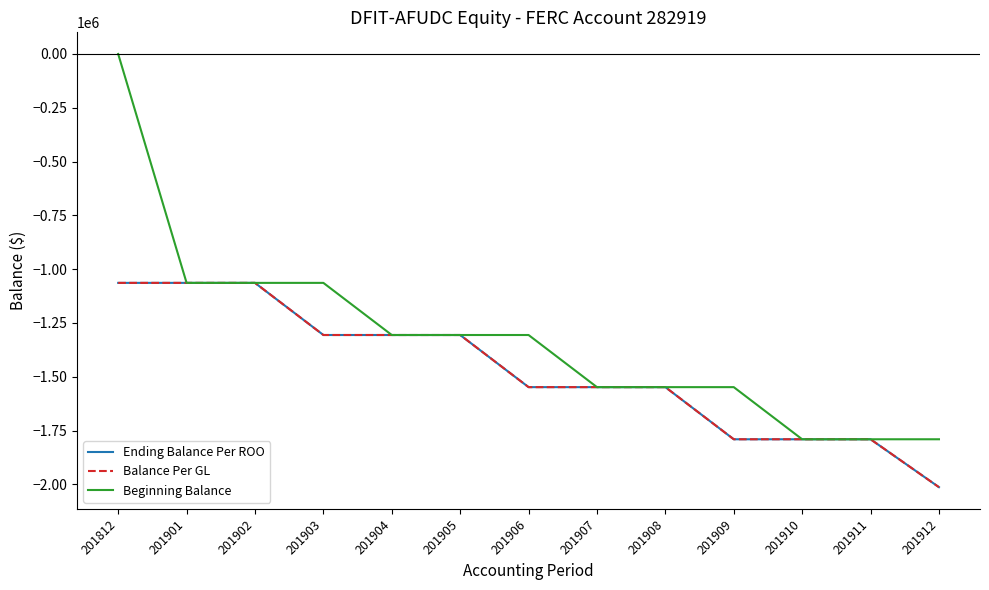

Is it true that Beginning Balance equals -496965 at 201904?

False